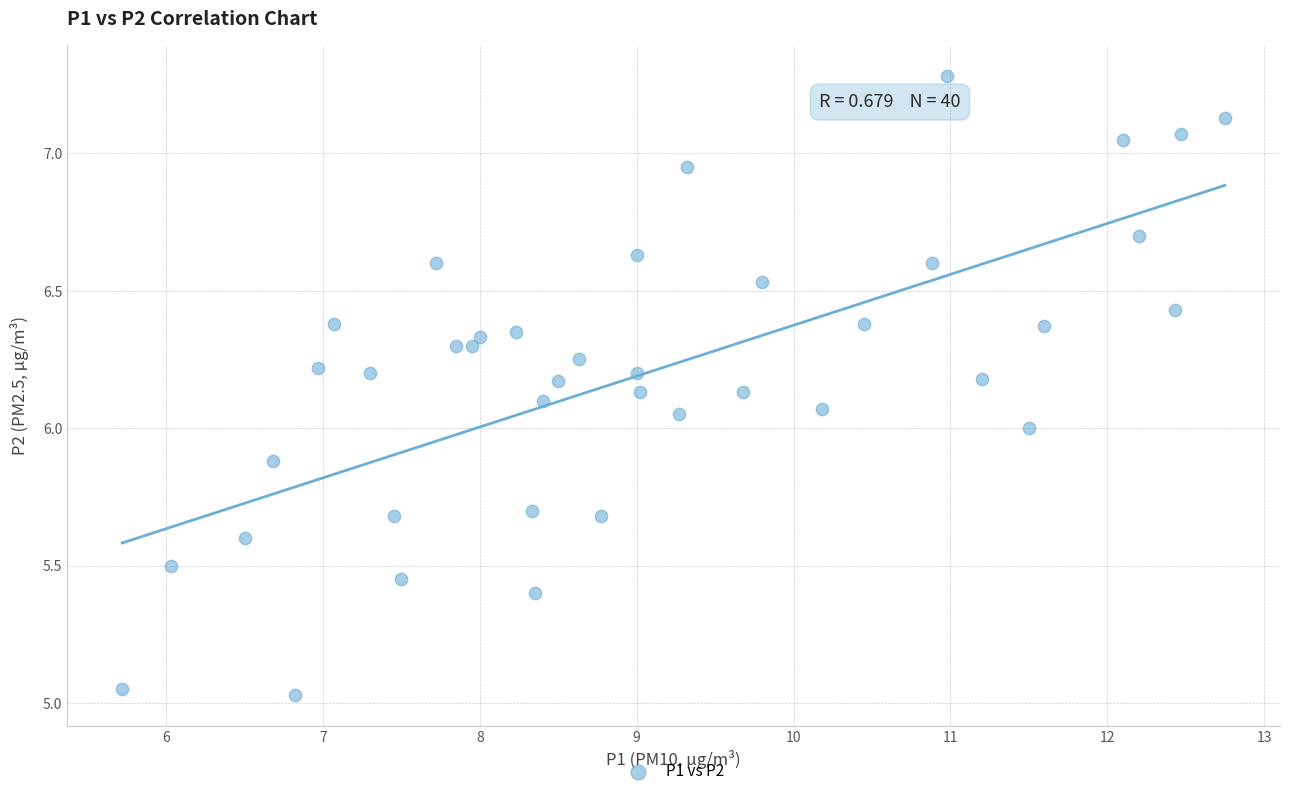

How many data points are displayed?

40